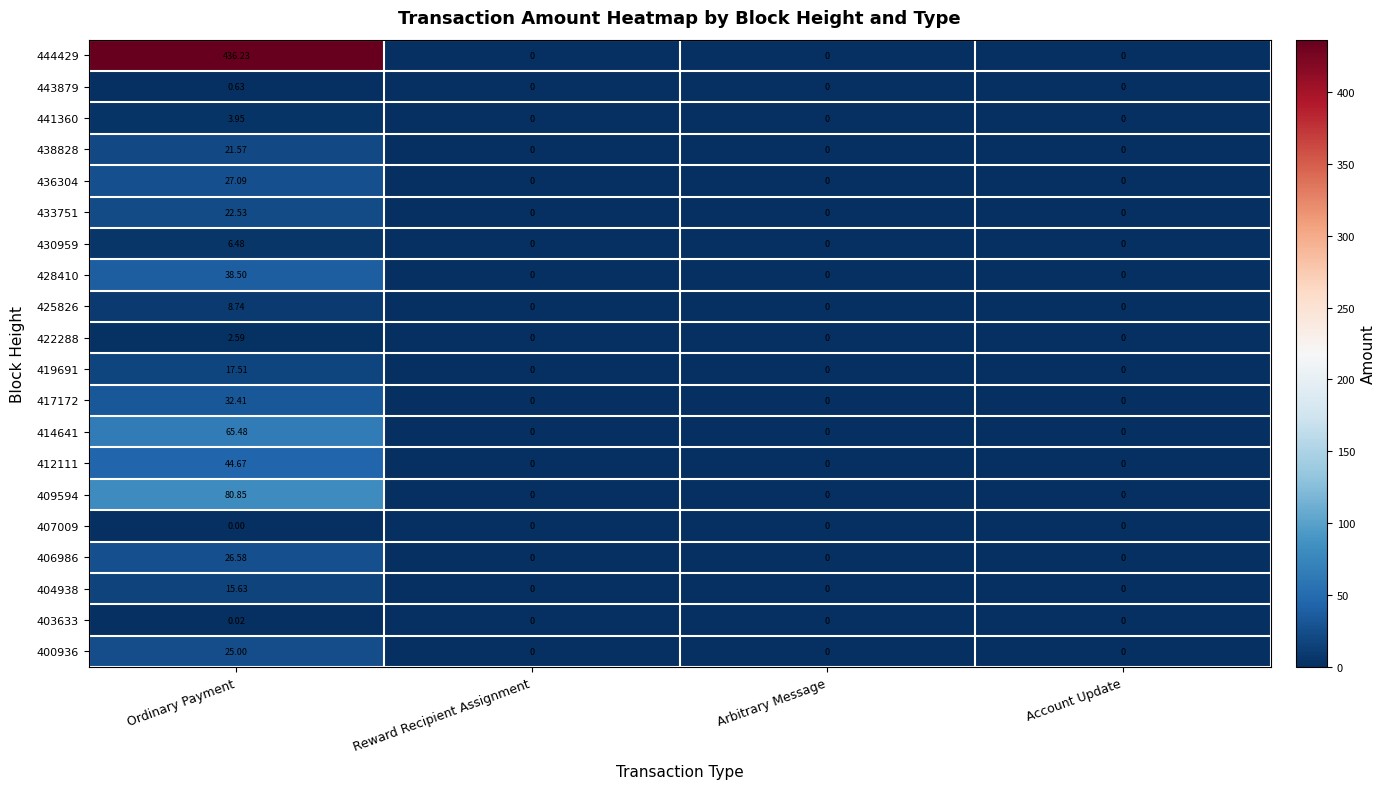

Count the number of categories in the chart.

4